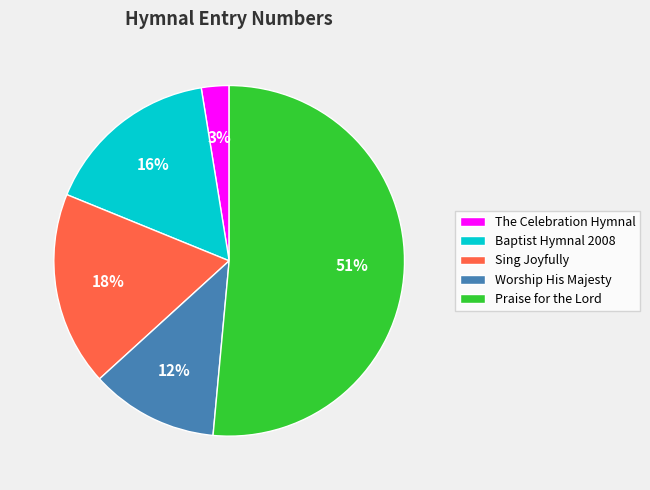

Is Sing Joyfully the majority of the pie?

No